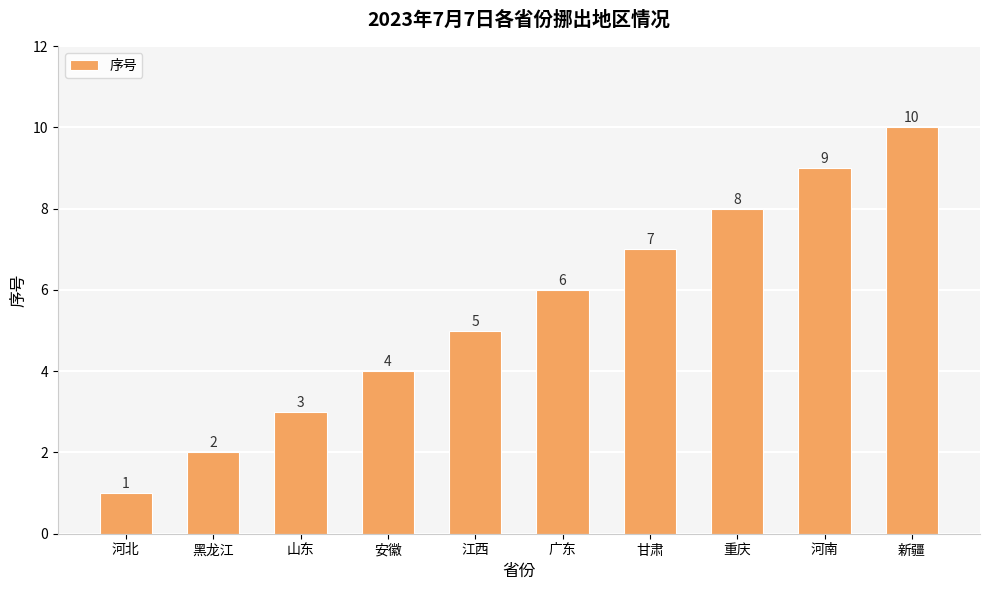

What is the greatest value displayed?

10